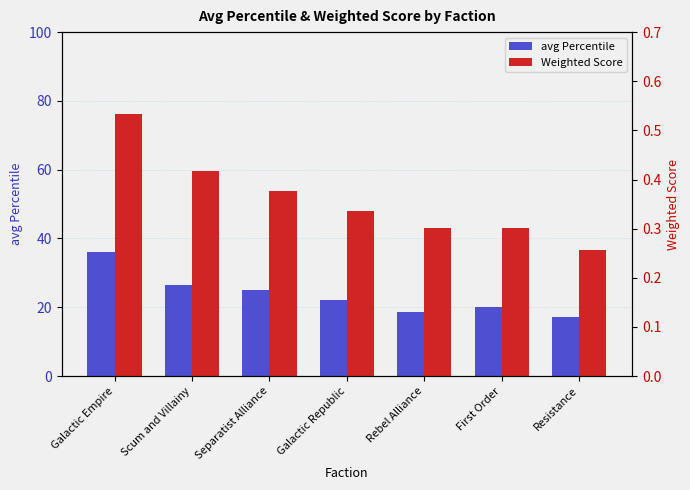

What is the value of the Weighted Score bar at the 1st from the left?

0.5